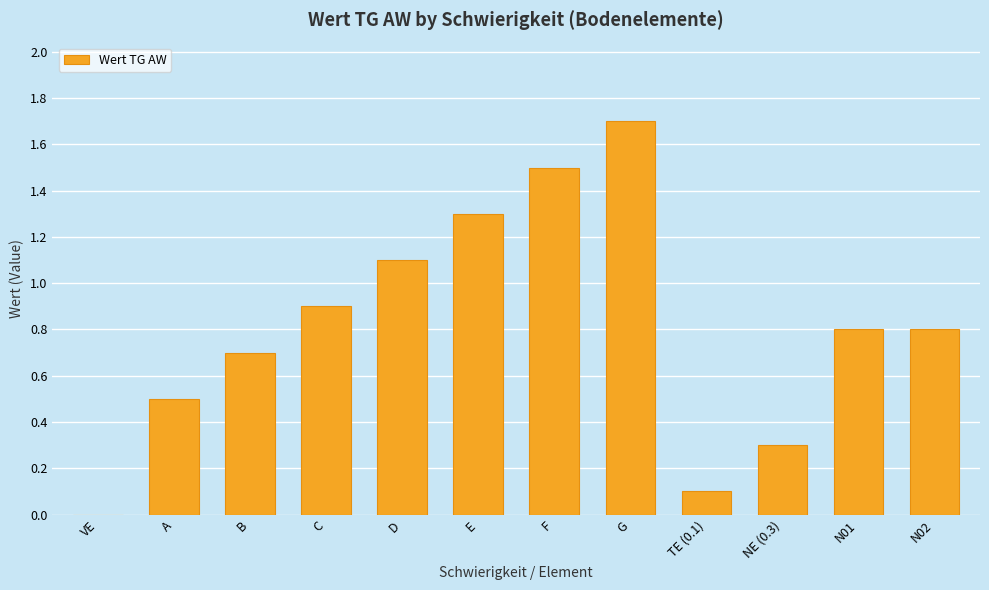

What is the sum of all values?

9.7